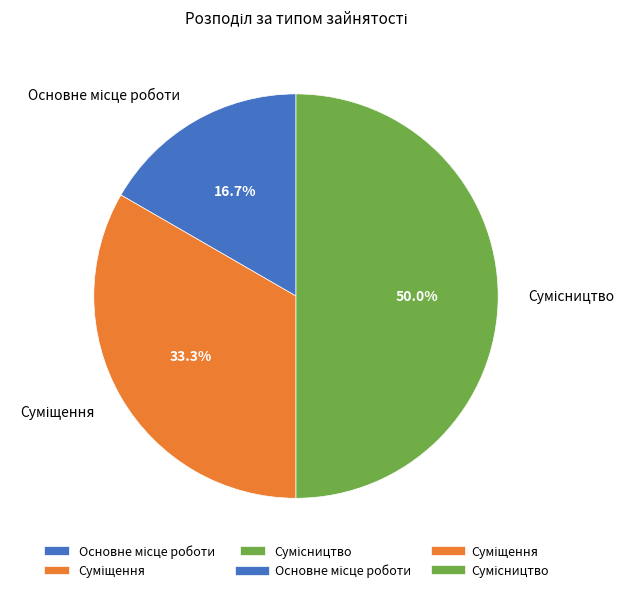

How much of the chart is everything except Основне місце роботи?

83.3%